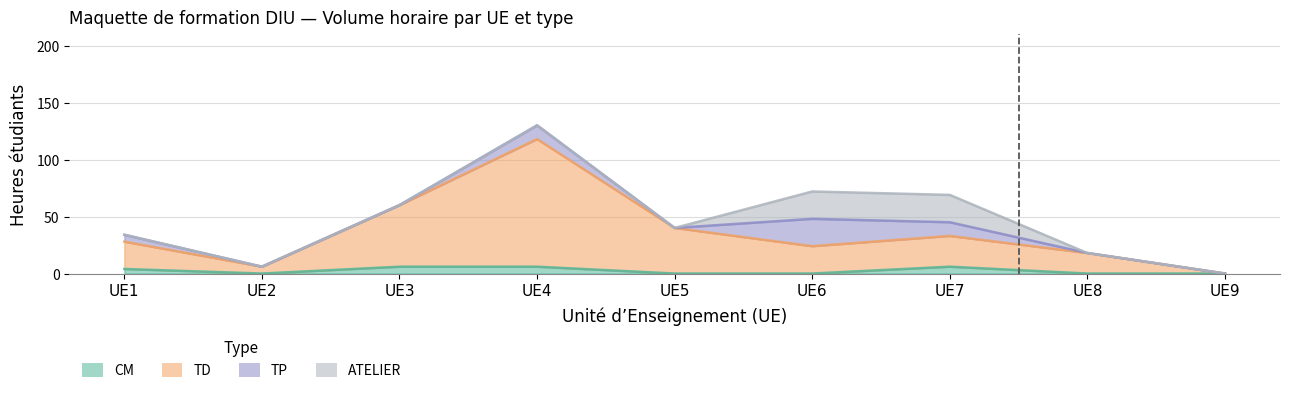

At which category does CM reach its first local valley?

UE2